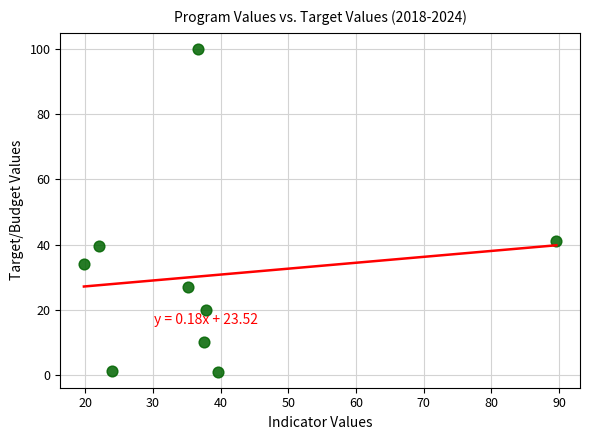

What Y value in the scatter plot is closest to 50?

41.0